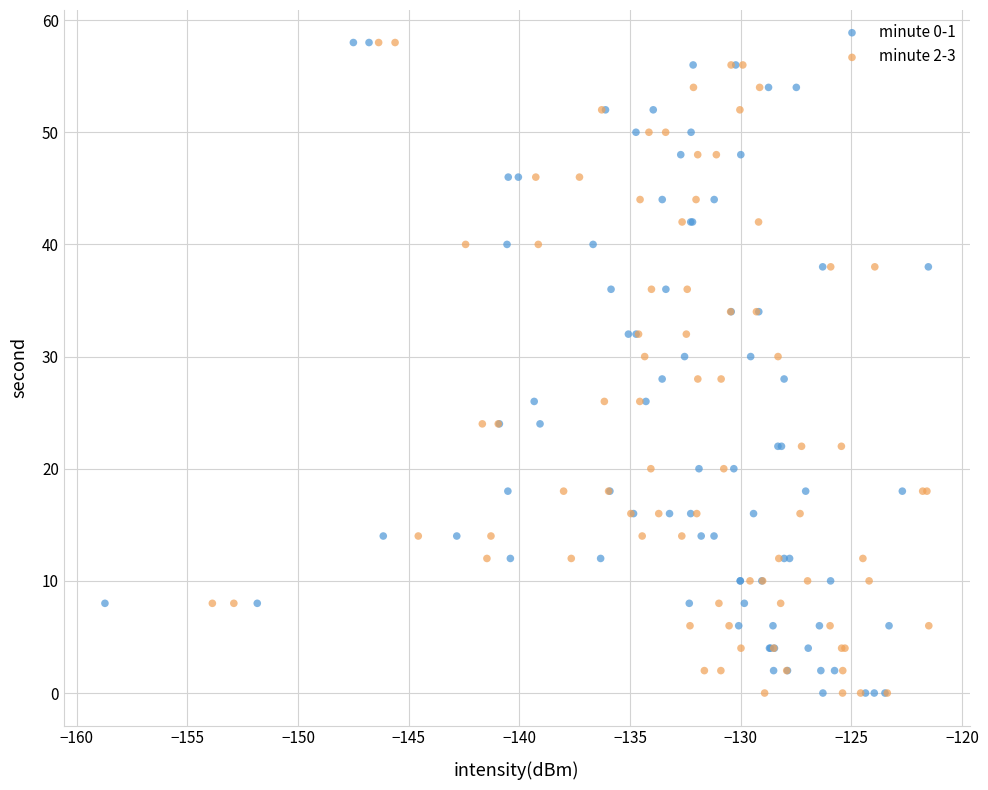

What are all the series names shown in the legend?

minute 0-1, minute 2-3